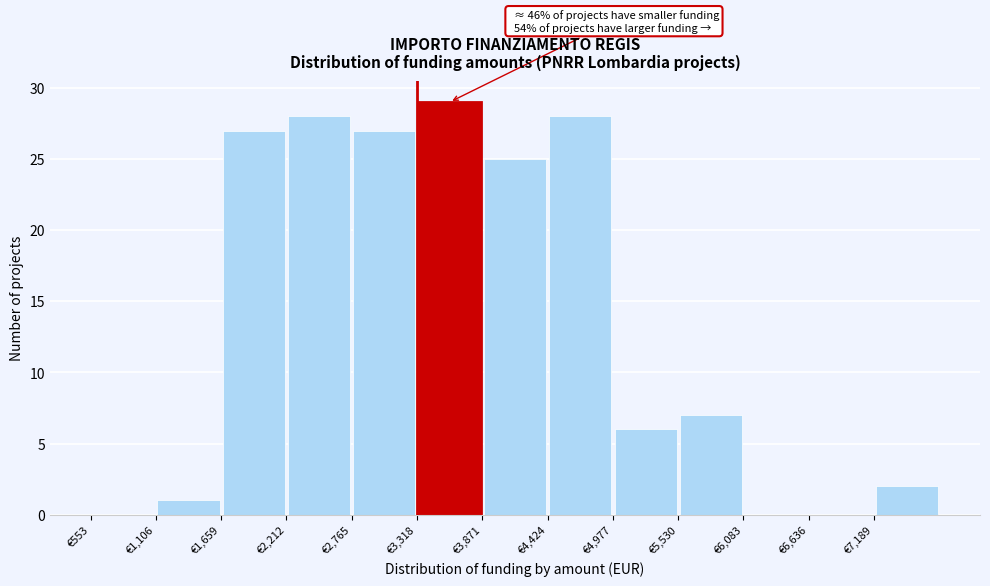

Over which range of the x-axis is the bar tallest?

3300 to 3900